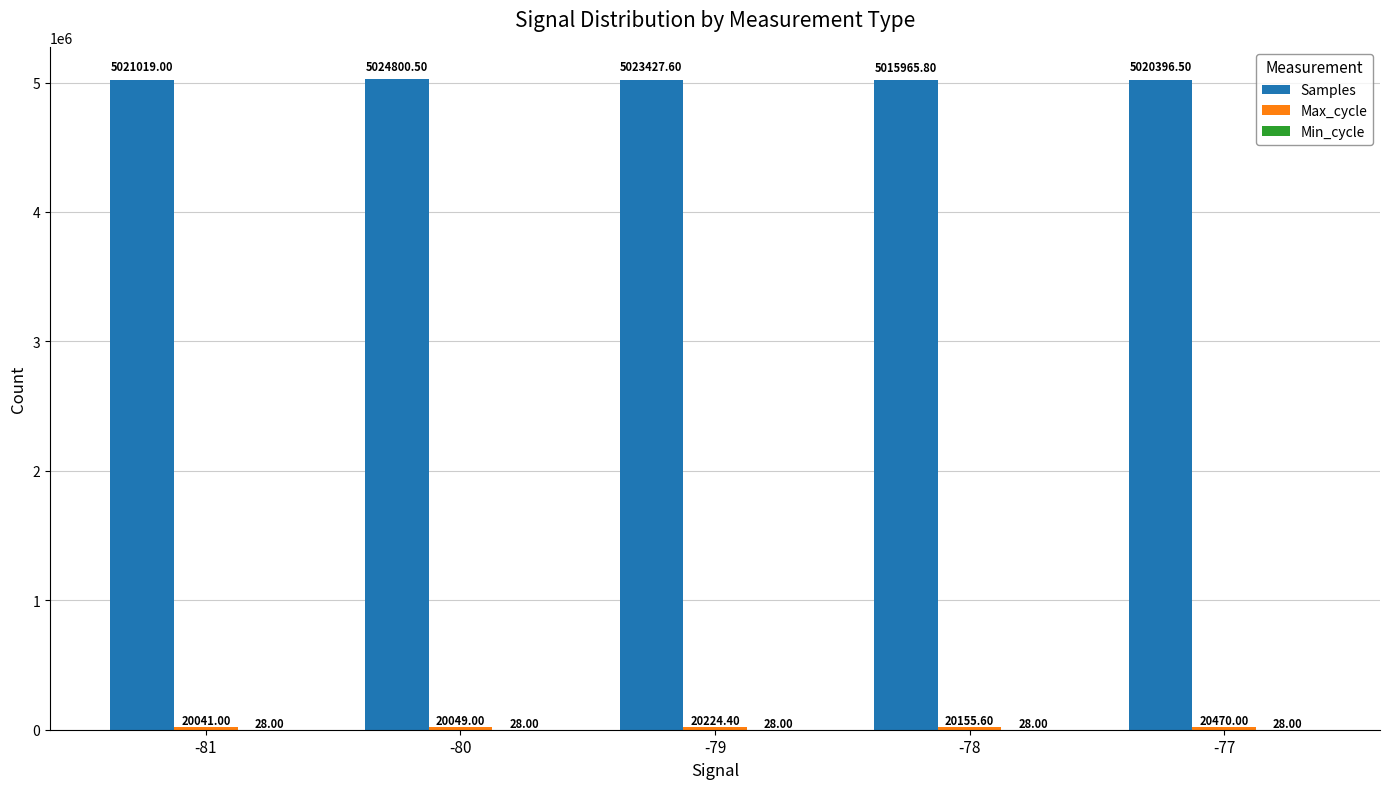

At which category is the sum across all series the highest?

-80